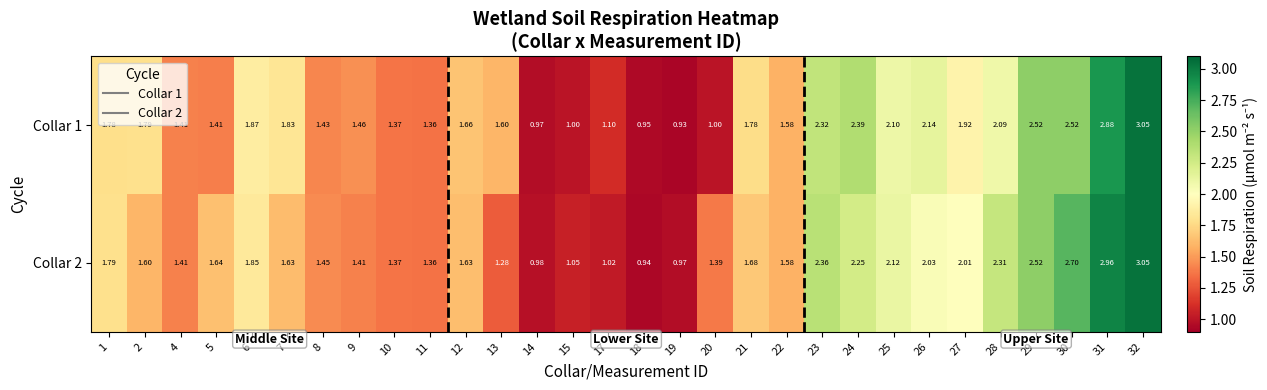

Is the value of Collar 1 at 22 greater than the value of Collar 2 at 2?

No